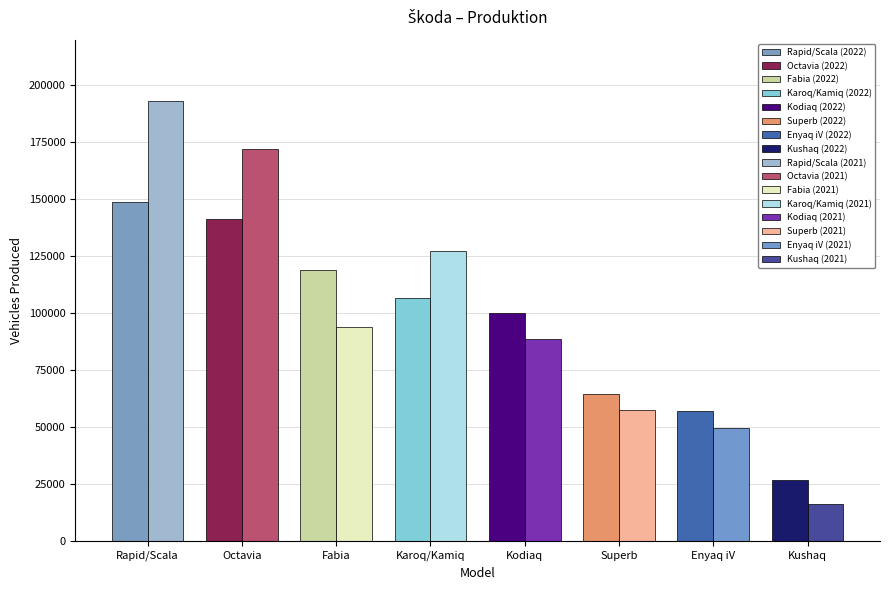

What is the total value across all series at Enyaq iV?

107024